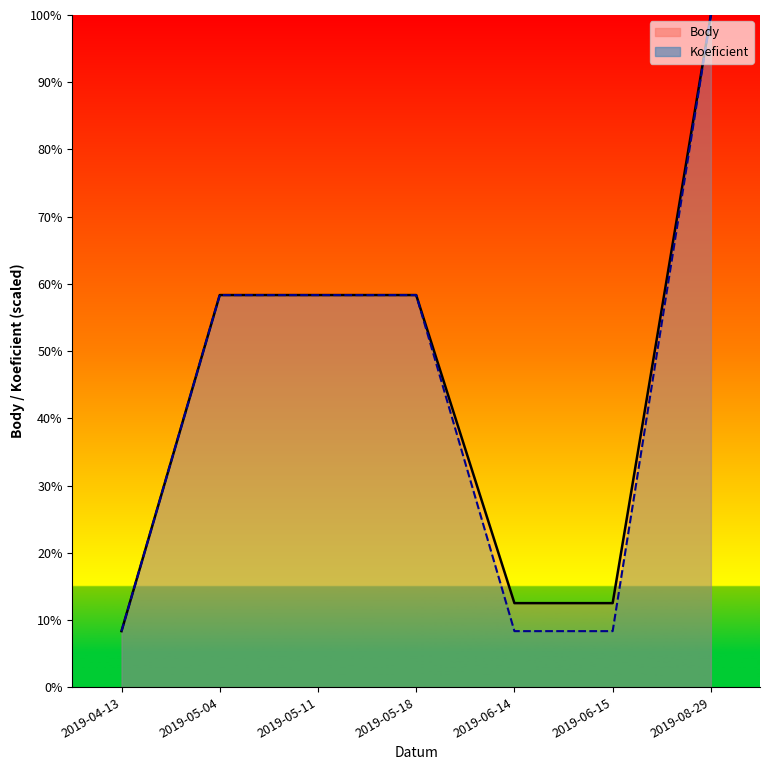

At 2019-06-14, list the series in order from smallest to largest.

Koeficient, Body